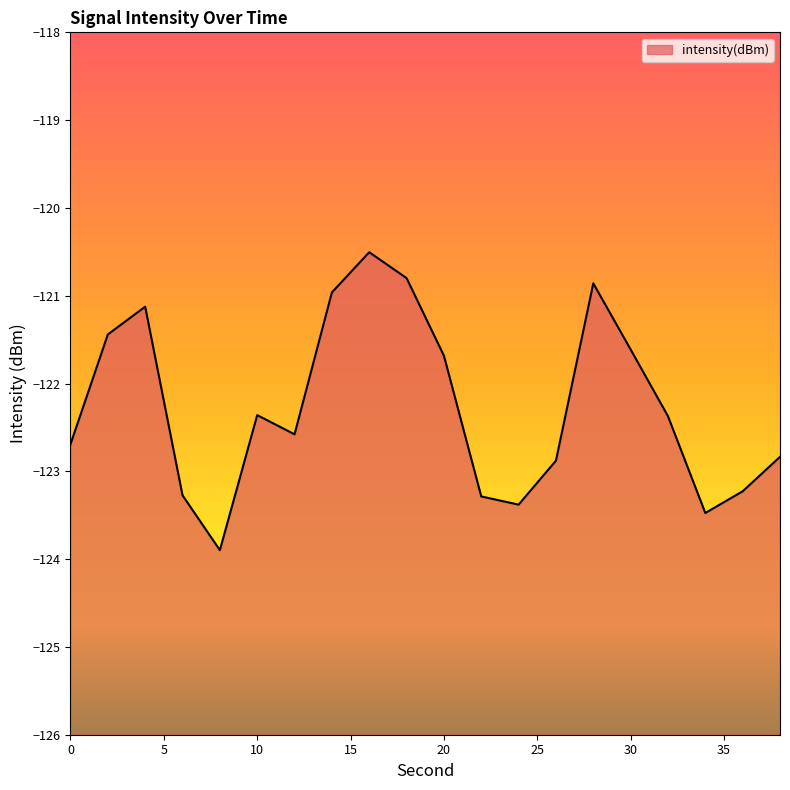

List the labels in order of value, smallest first.

8, 34, 24, 22, 6, 36, 26, 38, 0, 12, 32, 10, 20, 30, 2, 4, 14, 28, 18, 16